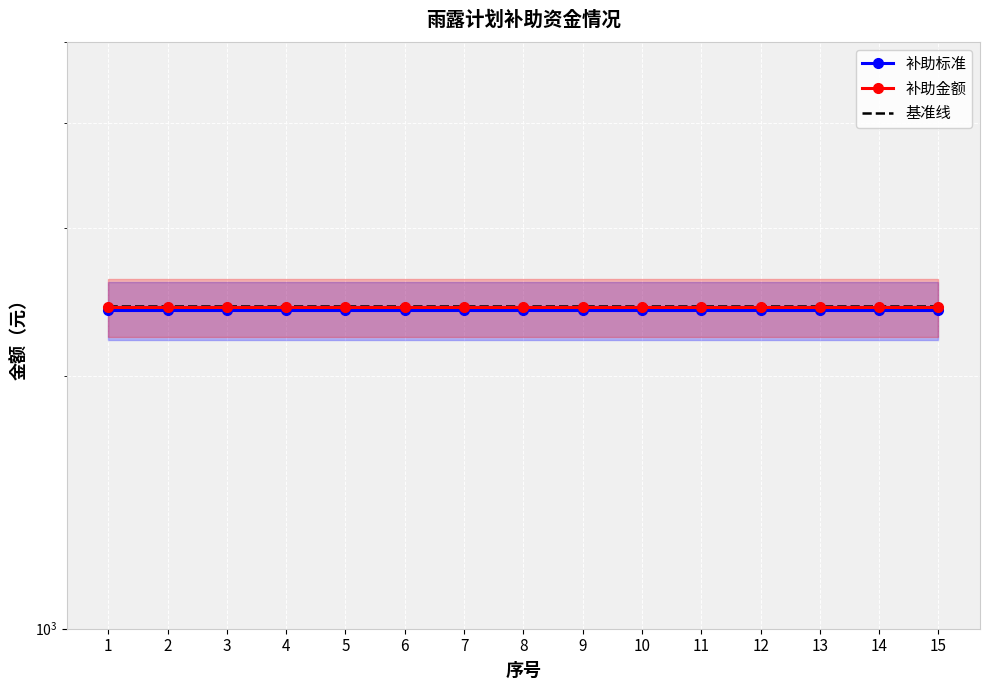

Is the value of 补助金额 at 8 greater than the value of 补助标准 at 5?

Yes